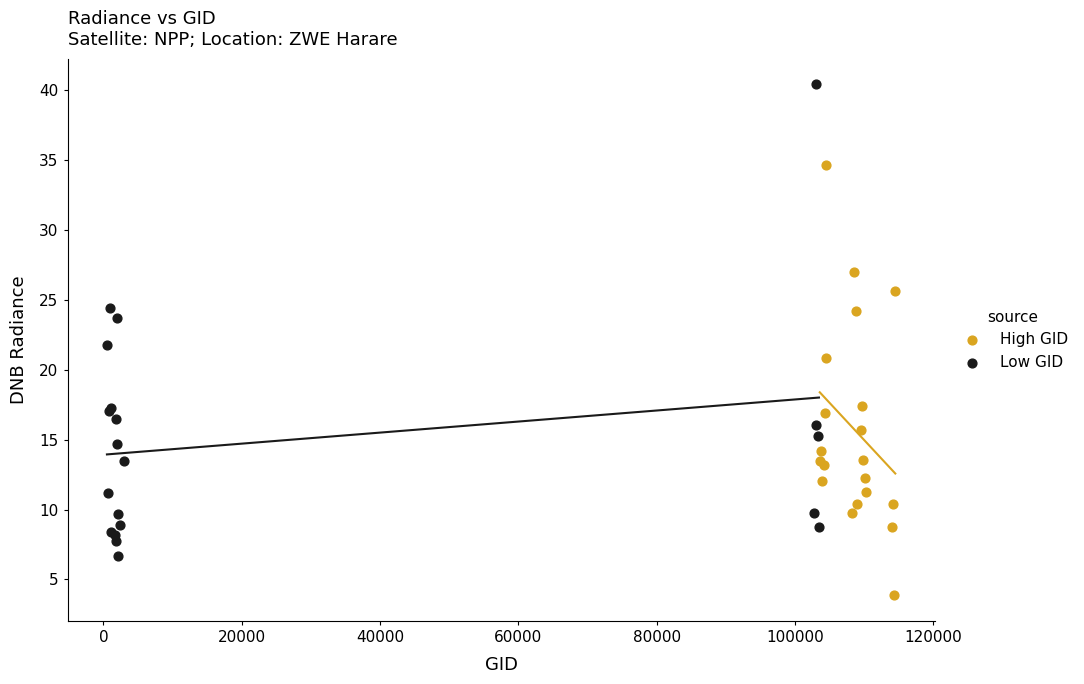

Which series reaches the maximum Y coordinate?

Low GID